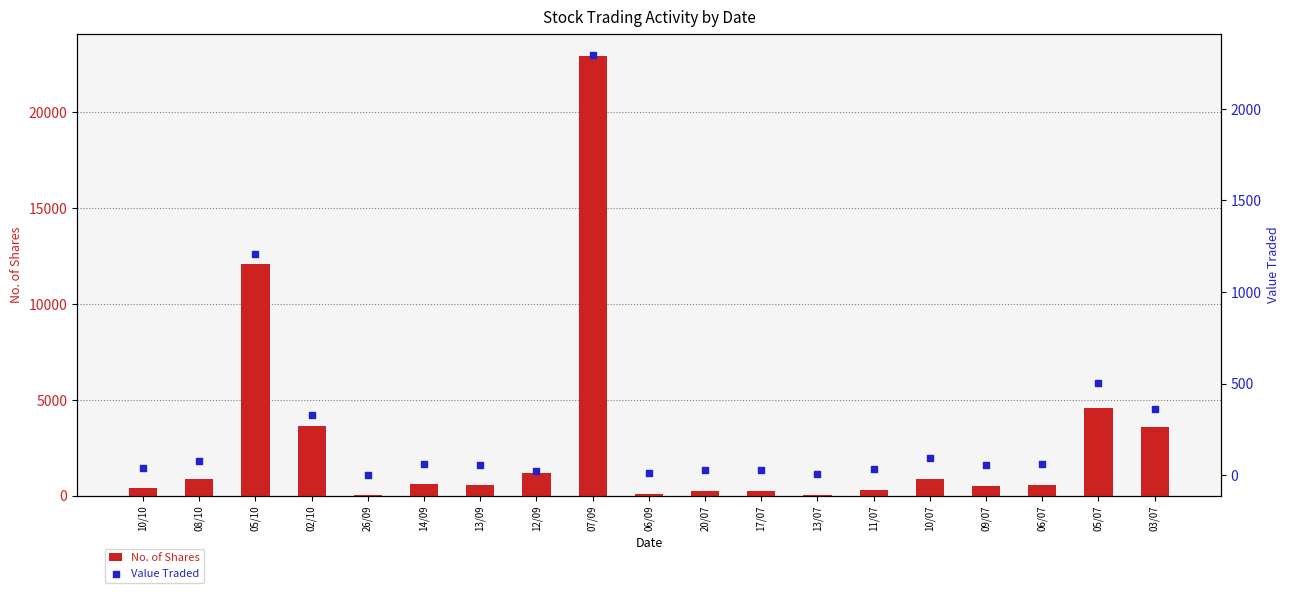

What is the total value across all series at 06/07?

623